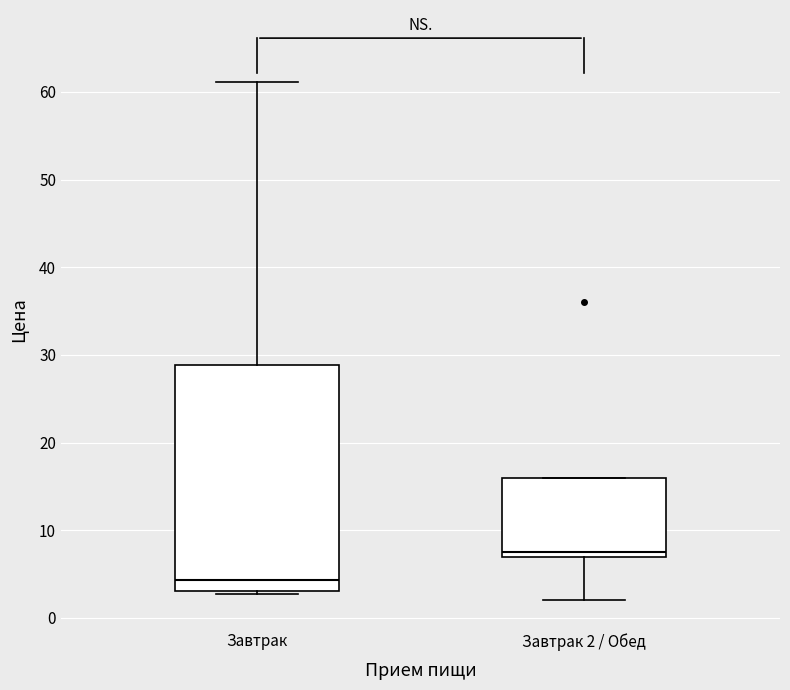

Reading left to right, transcribe this box plot: for each box, give where its median line is, the range the box spans, and where its two whiskers end, as read against the y-axis. The values are not printed on the chart, so give them approximately, as read against the axis.

Завтрак: median 4, box 3 to 29, whiskers 3 (just below the box's lower edge) to 61
Завтрак 2 / Обед: median 8, box 7 to 16, whiskers 2 to 16